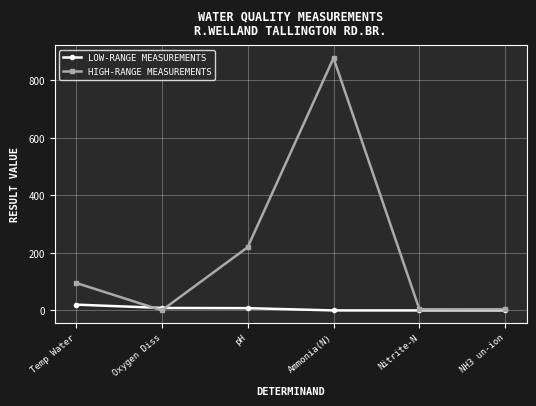

At which label is HIGH-RANGE MEASUREMENTS closest to 439?

pH